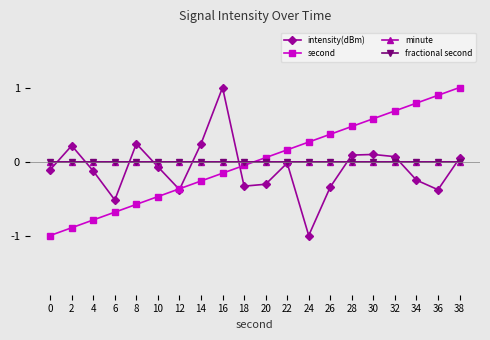

What is the value of the second point at the 19th from the left?

0.9